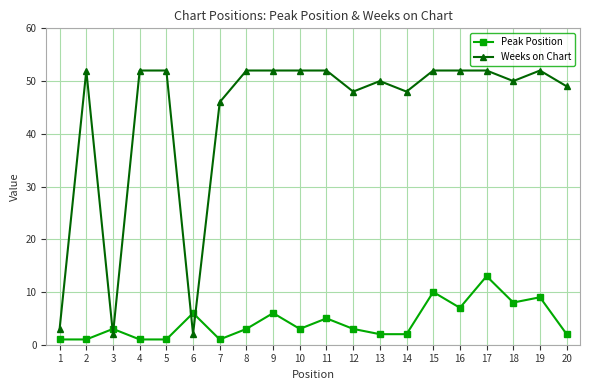

List the series in order of their peak value, lowest first.

Peak Position, Weeks on Chart